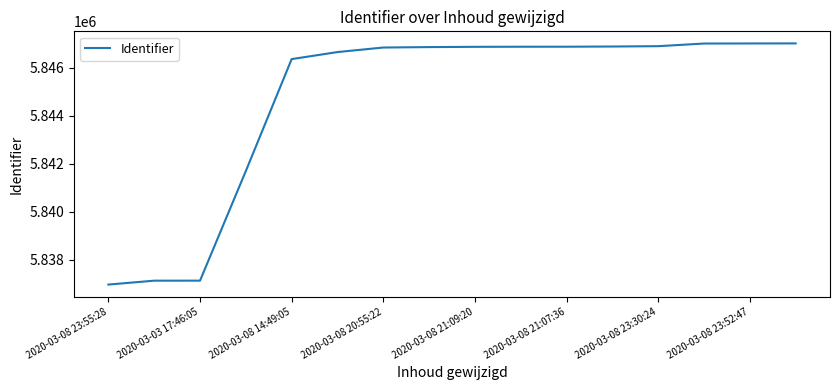

What is the greatest value displayed?

5847005